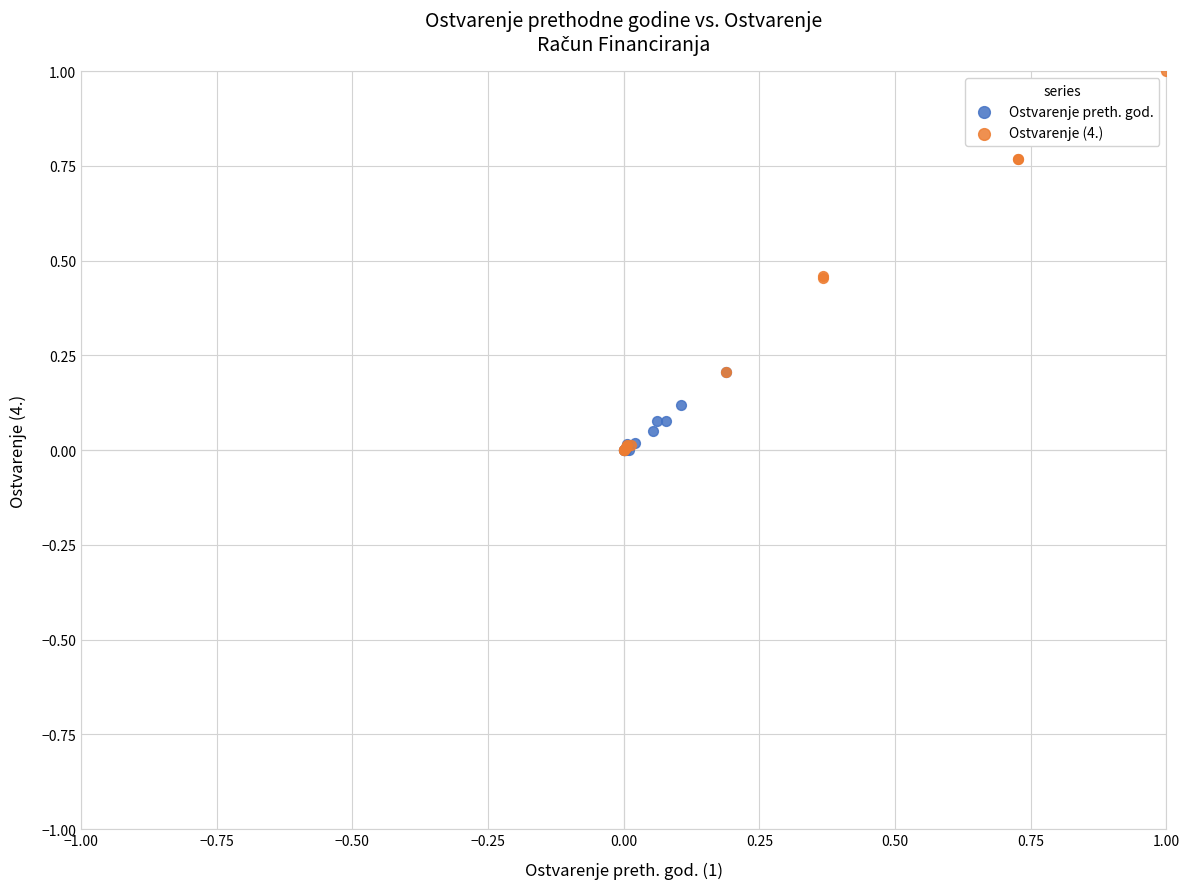

Which series has the widest spread of Y values?

Ostvarenje (4.)